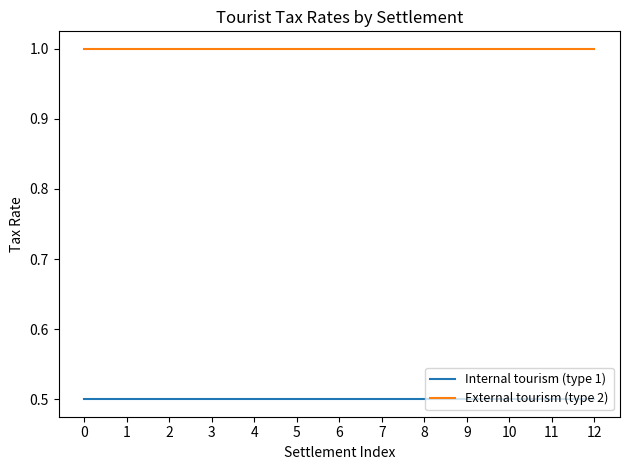

What is the highest value of the External tourism (type 2) series?

1.0